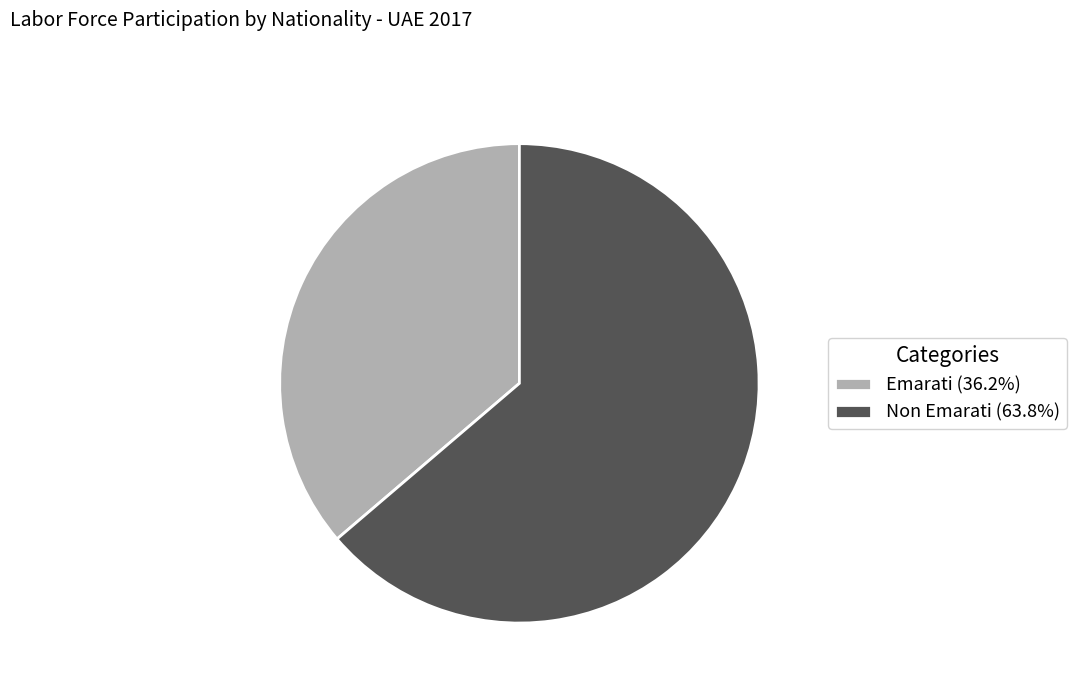

How many segments does this pie chart have?

2